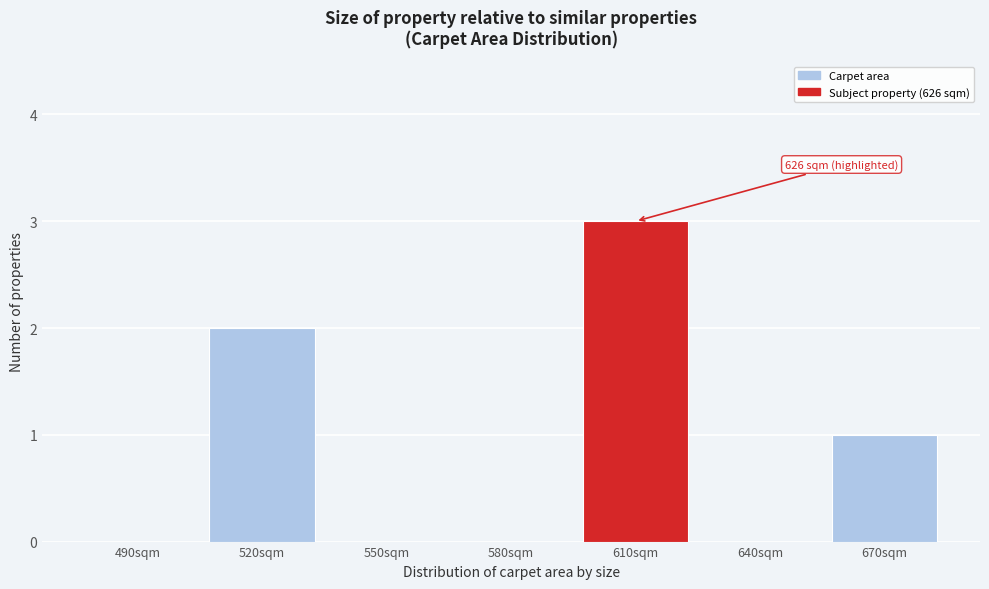

Reading left to right, extract all data points from this chart.

490sqm=0	520sqm=2	550sqm=0	580sqm=0	610sqm=3	640sqm=0	670sqm=1